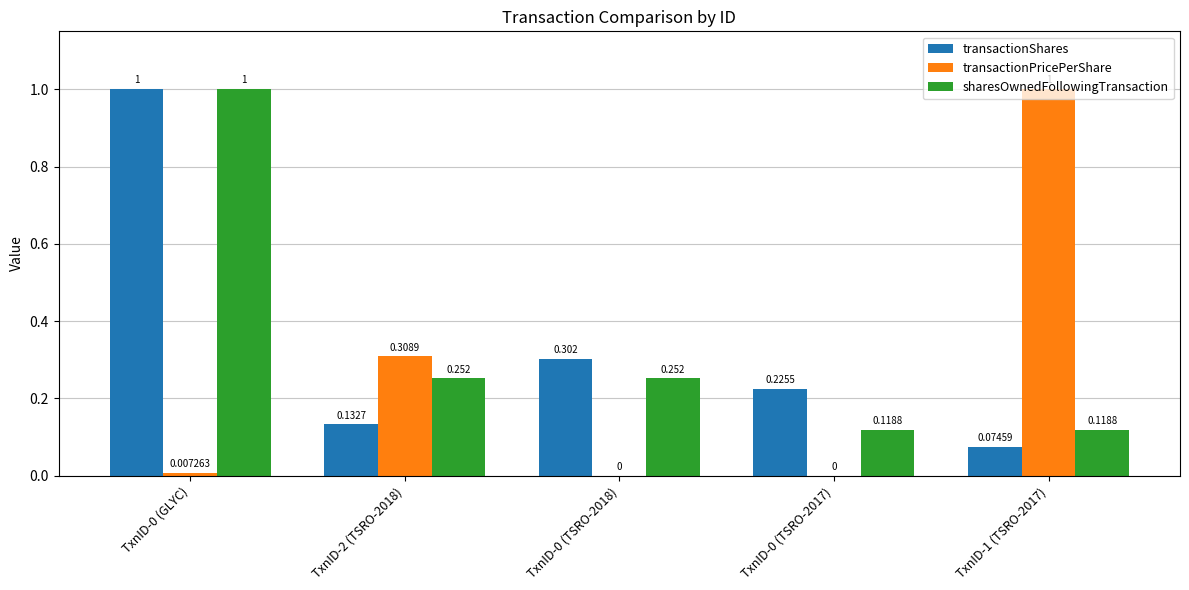

The transactionShares series shows 0.1 at TxnID-0 (TSRO-2017). True or false?

False